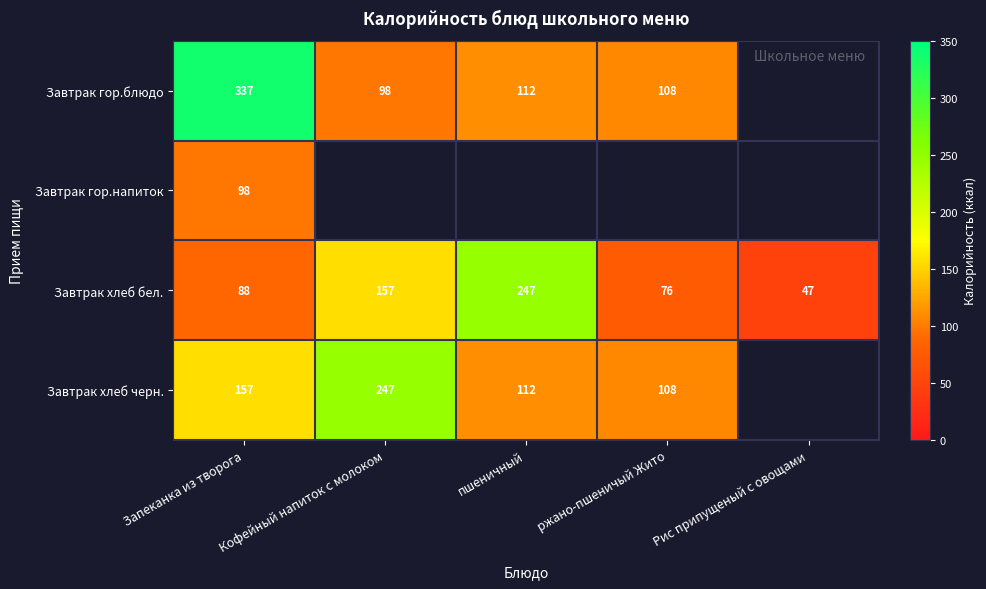

True or false: Завтрак гор.блюдо has a value of 132 at Кофейный напиток с молоком.

False